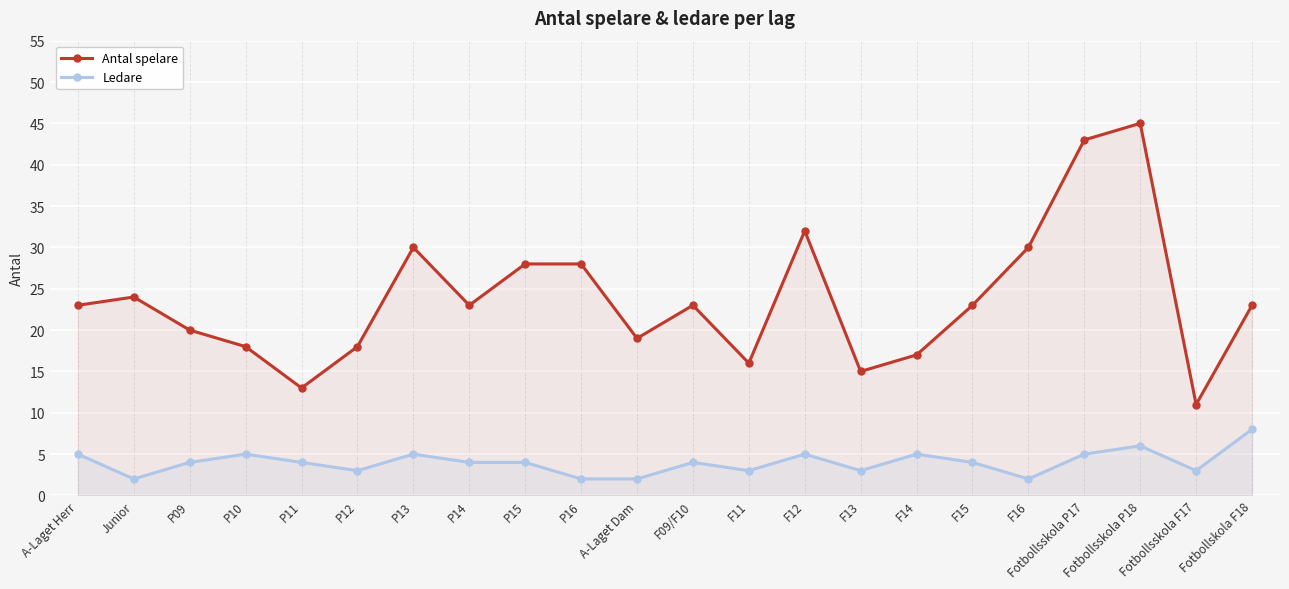

Rank the series by their average value, from highest to lowest.

Antal spelare, Ledare